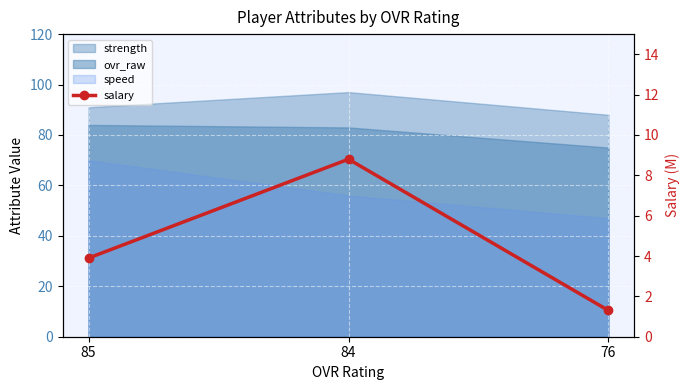

List the labels in order of value, smallest first.

76, 85, 84